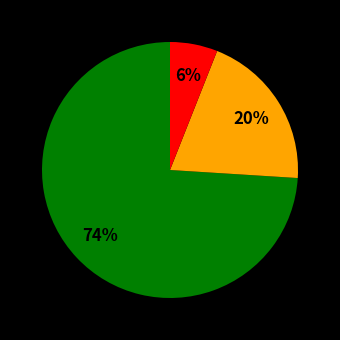

To the nearest percent, what is the difference between the largest and smallest slice percentages?

68%